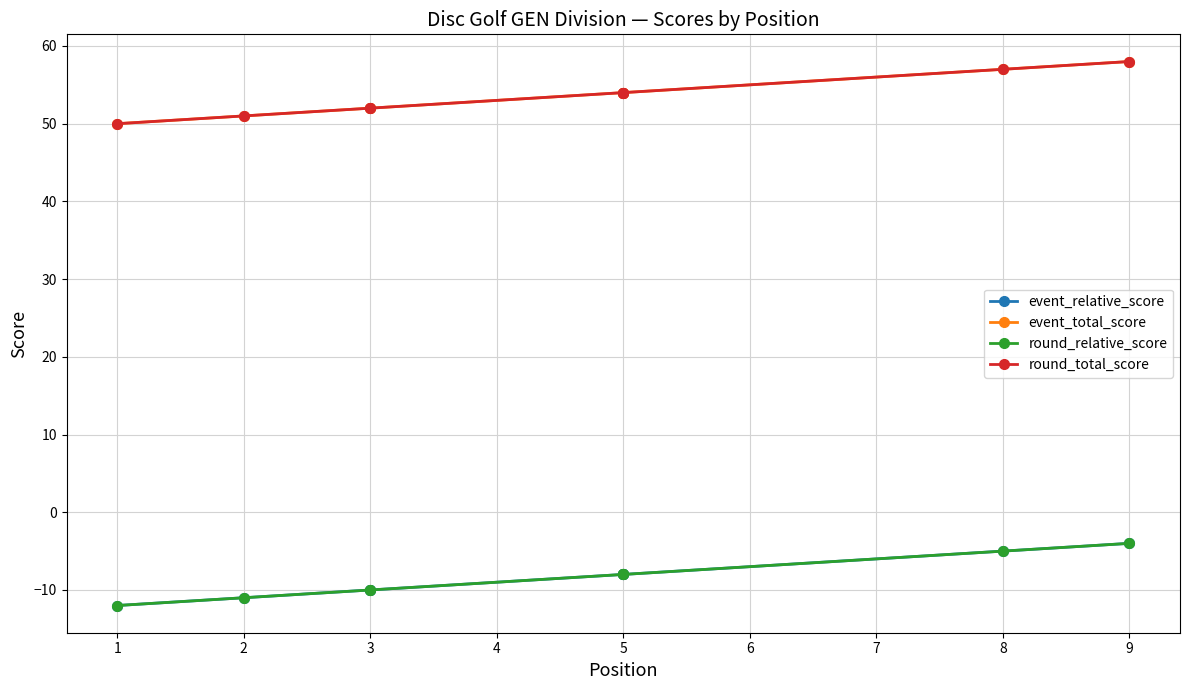

Which series has the largest range (max minus min)?

event_relative_score